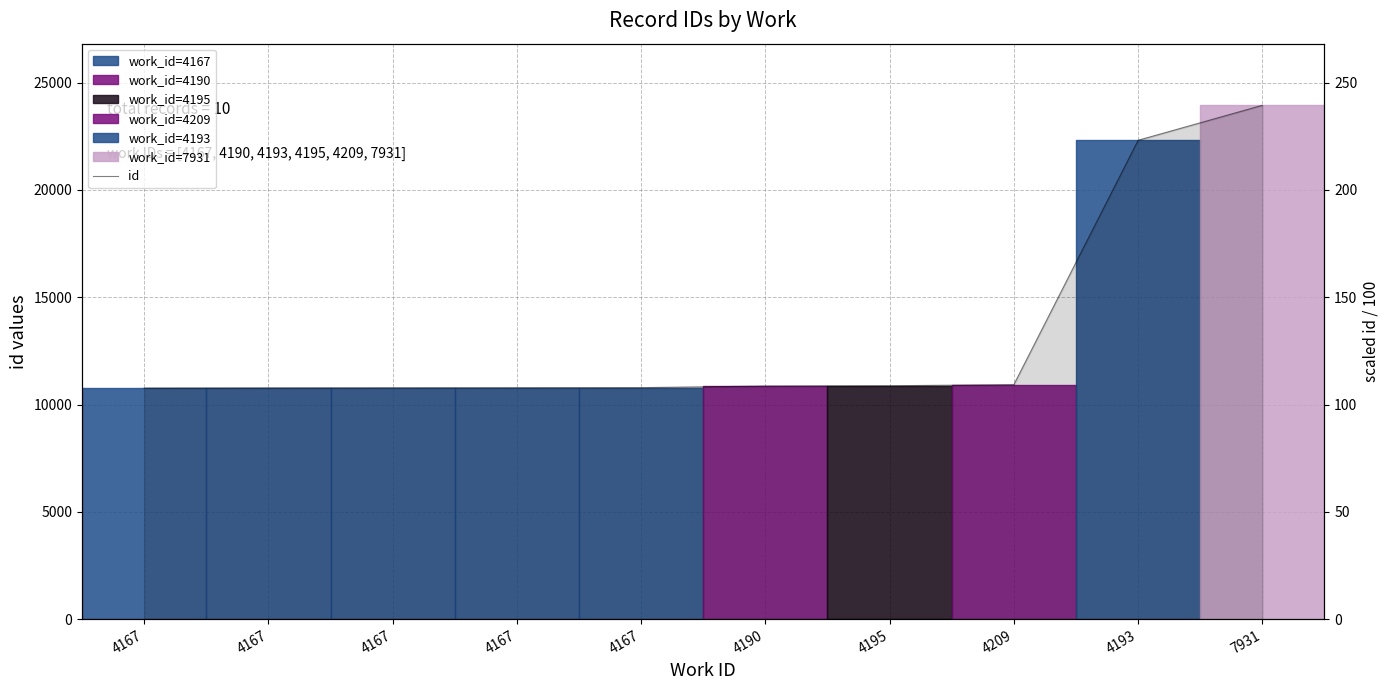

Rank the categories by value from highest to lowest.

7931, 4193, 4209, 4195, 4190, 4167, 4167, 4167, 4167, 4167